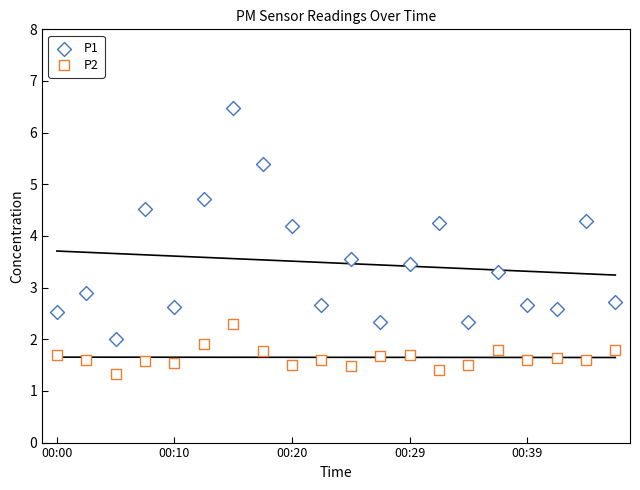

Which series contains the lowest Y value?

P2